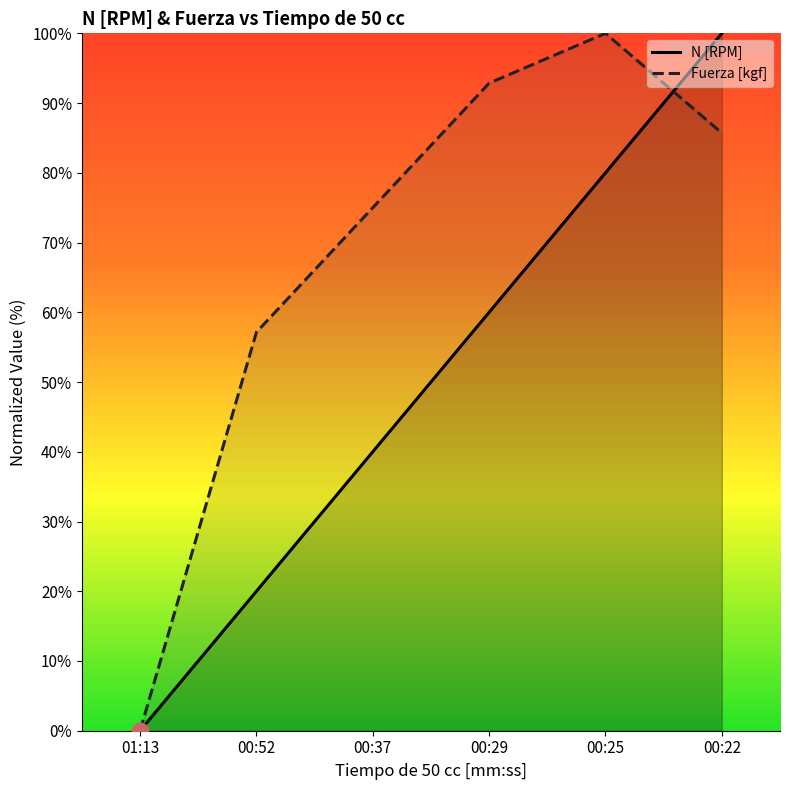

Reading left to right, extract all data points from this chart.

N [RPM]: 0.0	20.0	40.0	60.0	80.0	100.0
Fuerza [kgf]: 0.0	57.1	75.0	92.9	100.0	85.7